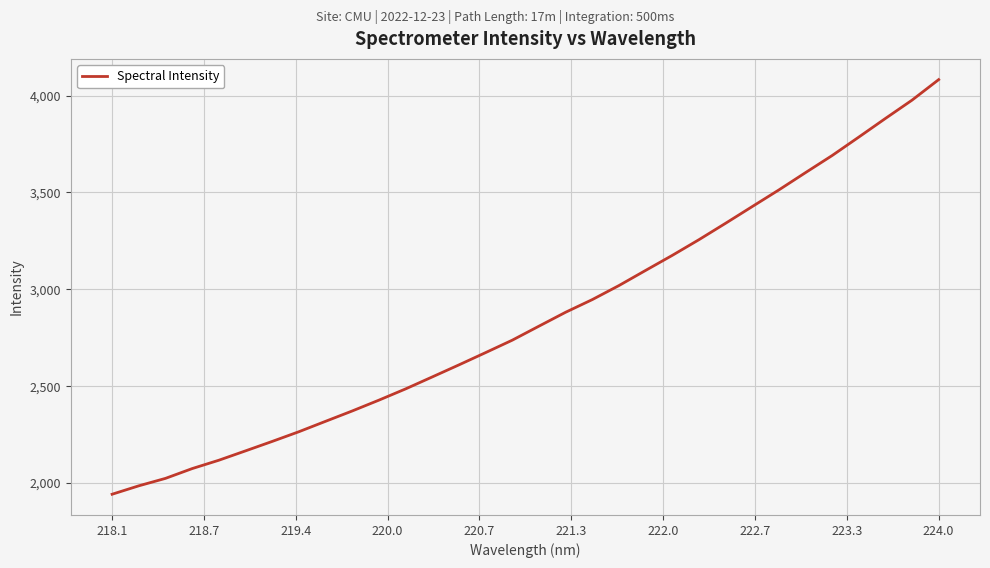

What is the maximum value shown in the chart?

4082.7